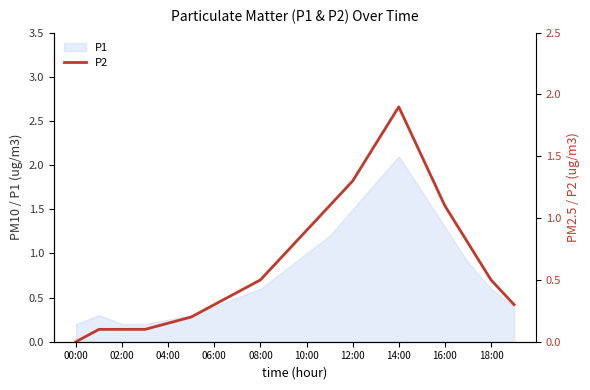

How many points are higher than both their immediate neighbors (excluding endpoints)?

1